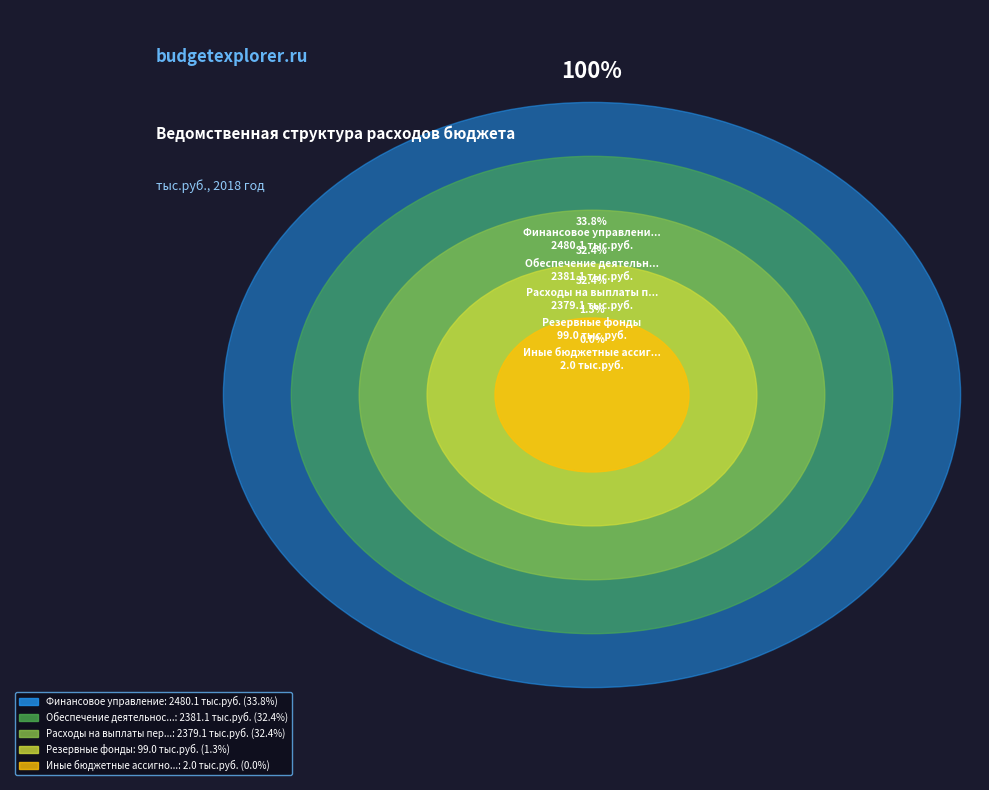

Do Иные бюджетные ассигнования and Расходы на выплаты персоналу together represent more than half of the pie?

No